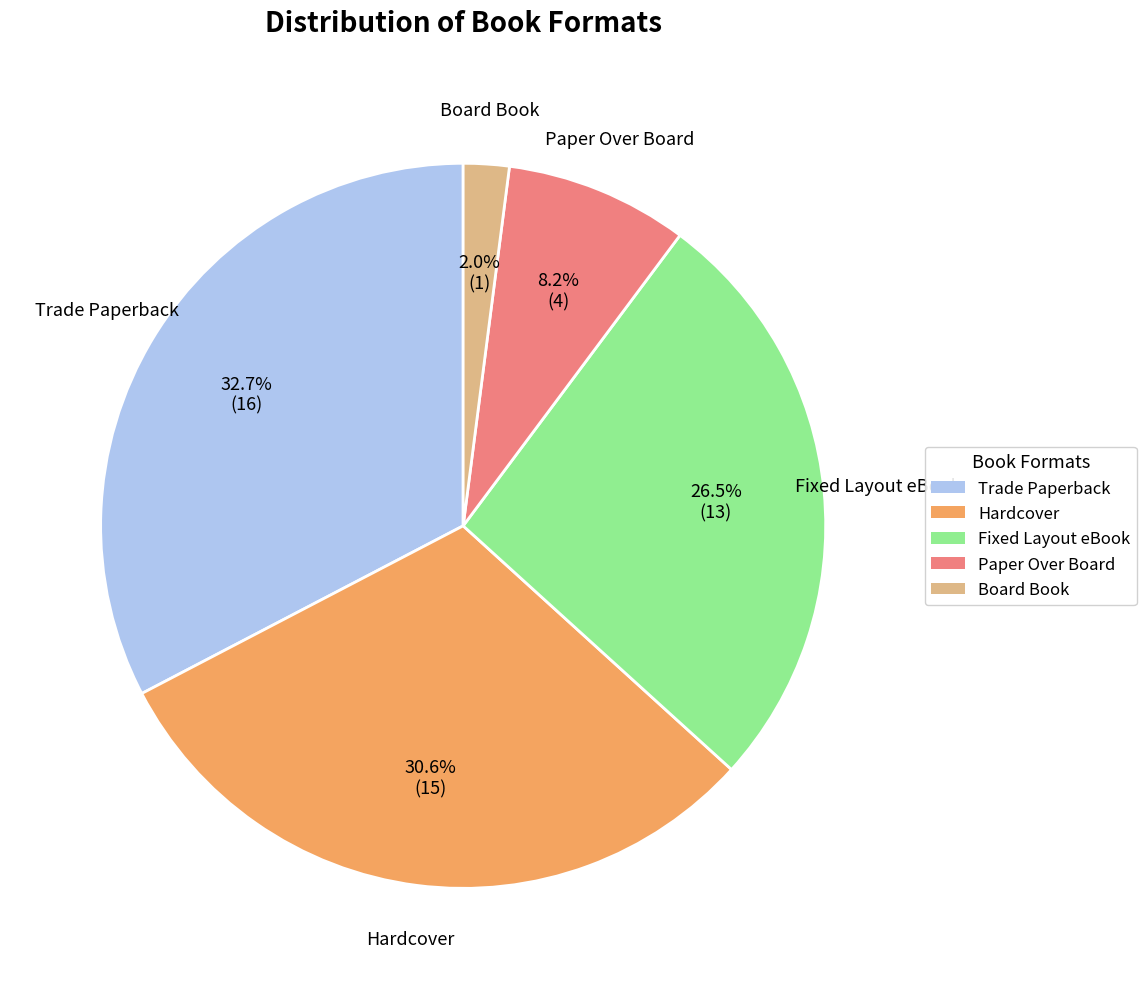

To the nearest percent, what is the average slice percentage?

20%